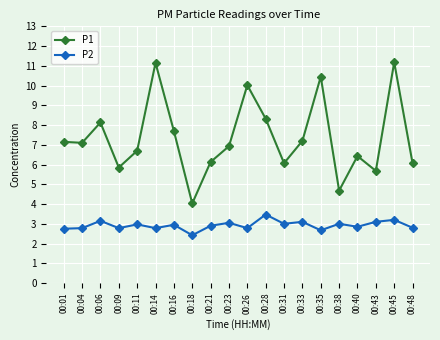

Count the number of data series in this chart.

2